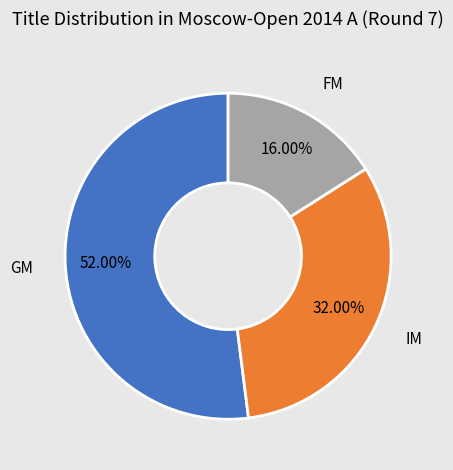

Does any single category account for the majority?

Yes